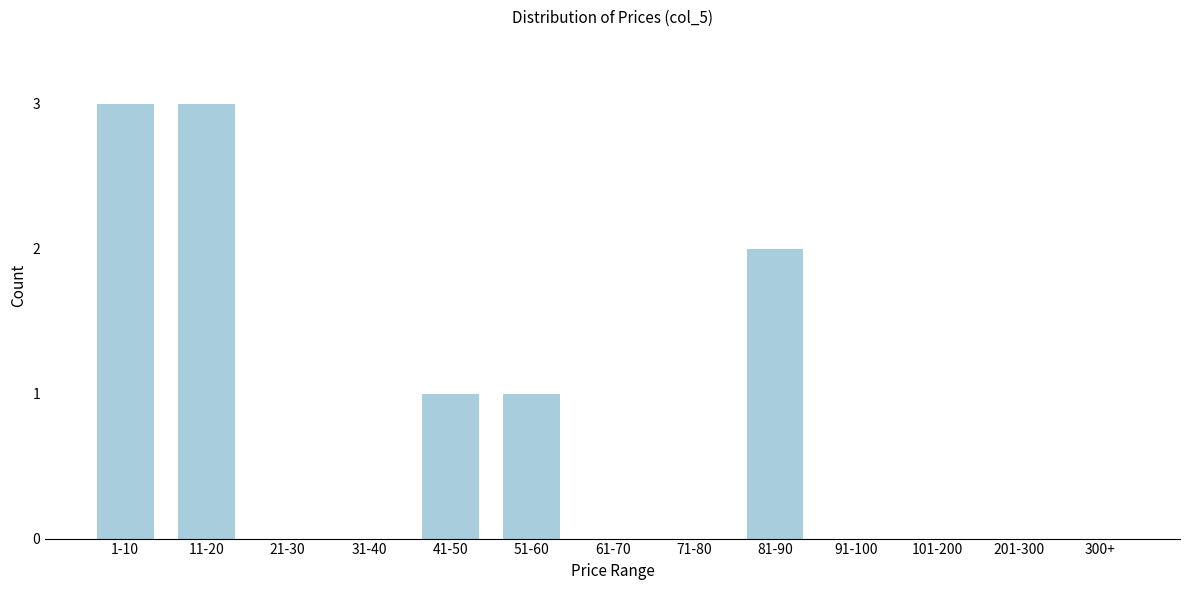

Reading right to left, list all the values displayed in this chart.

300+=0	201-300=0	101-200=0	91-100=0	81-90=2	71-80=0	61-70=0	51-60=1	41-50=1	31-40=0	21-30=0	11-20=3	1-10=3